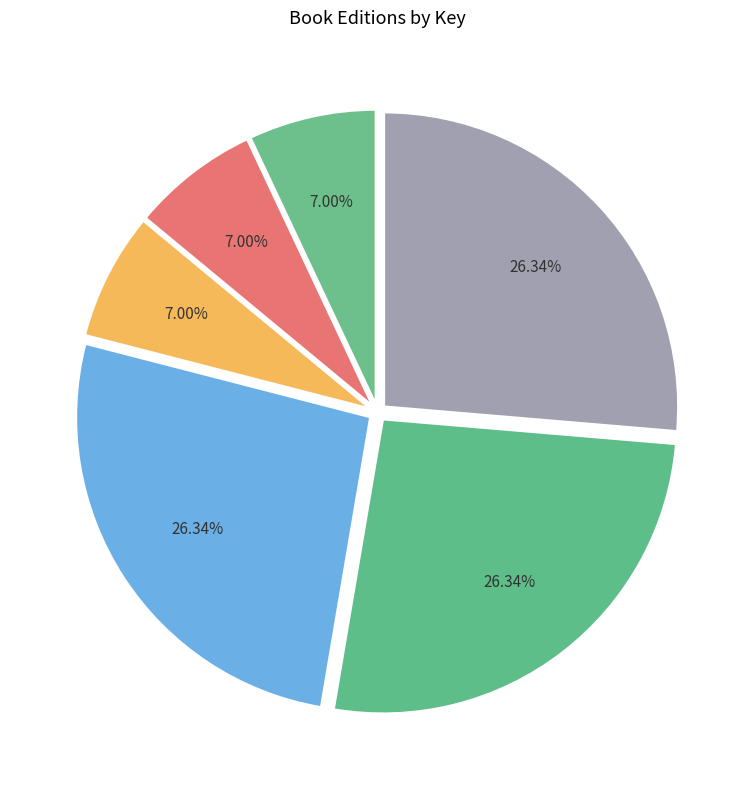

Count the number of slices in the pie.

6